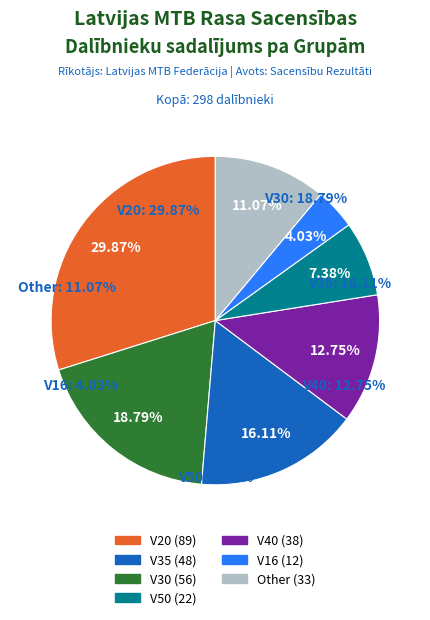

What percentage is NOT represented by Other?

88.9%